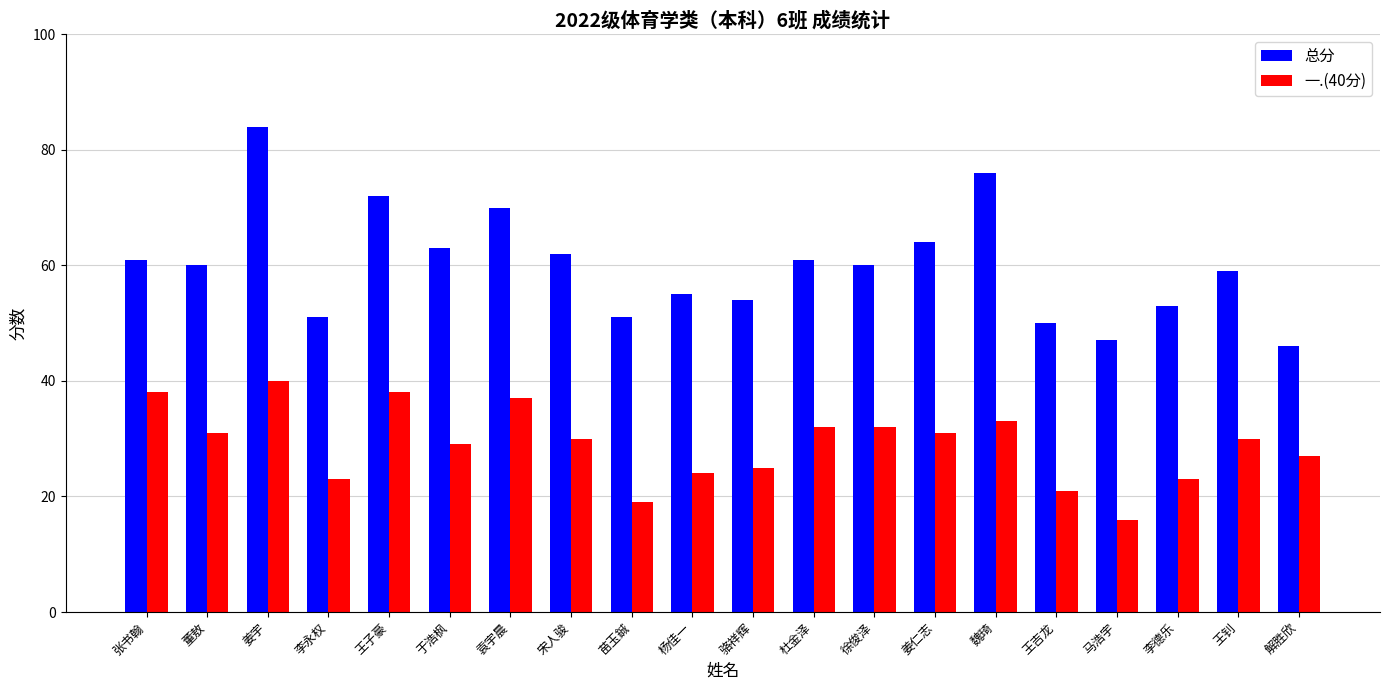

How many groups of bars are there?

20